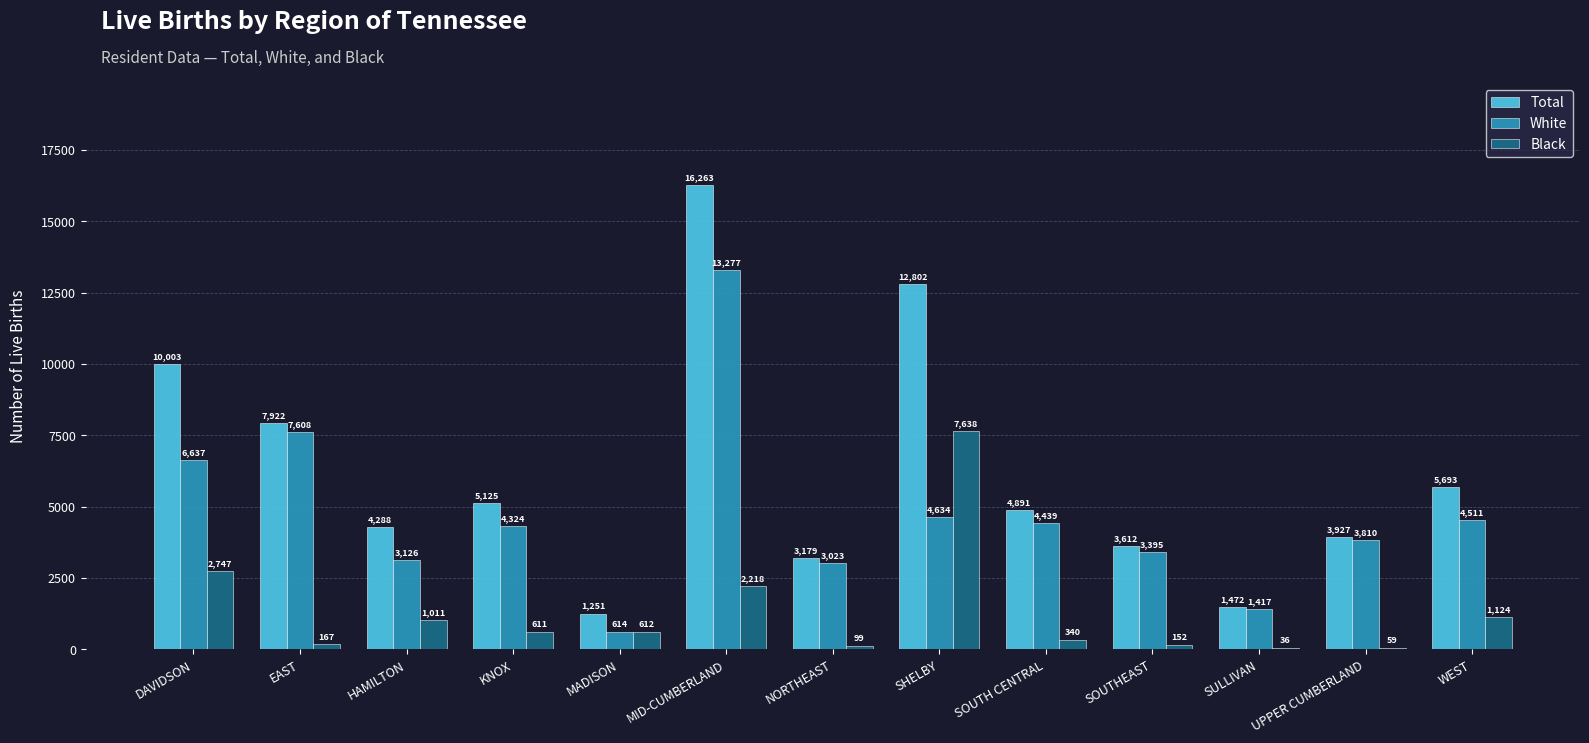

Is the value of White at KNOX greater than the value of Black at NORTHEAST?

Yes